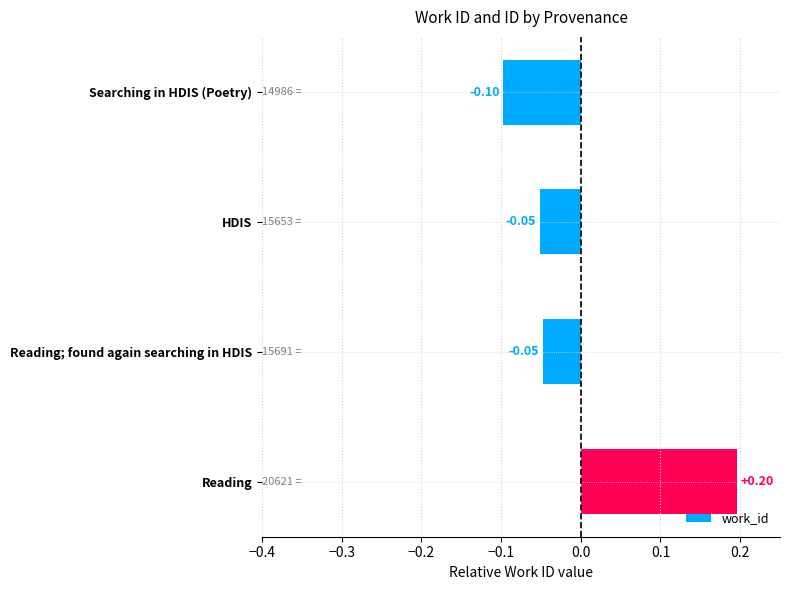

What is the label of the 1st bar from the bottom?

Reading